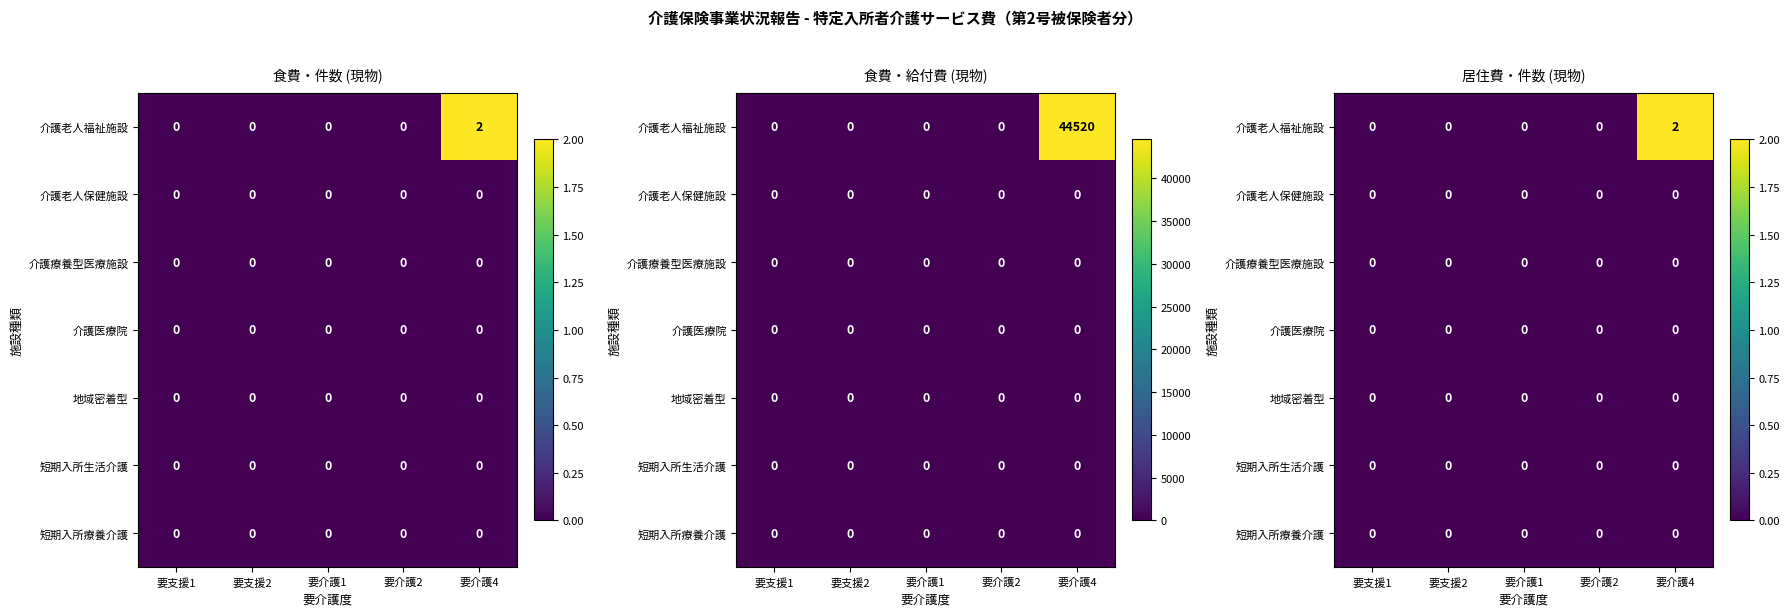

Is it true that 地域密着型 equals 0 at 要介護1?

True